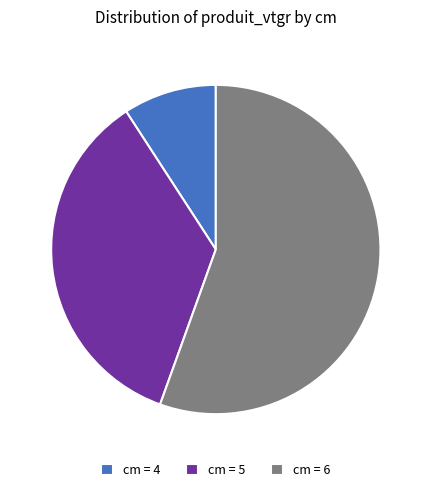

Rank the categories by value from lowest to highest.

cm = 4, cm = 5, cm = 6